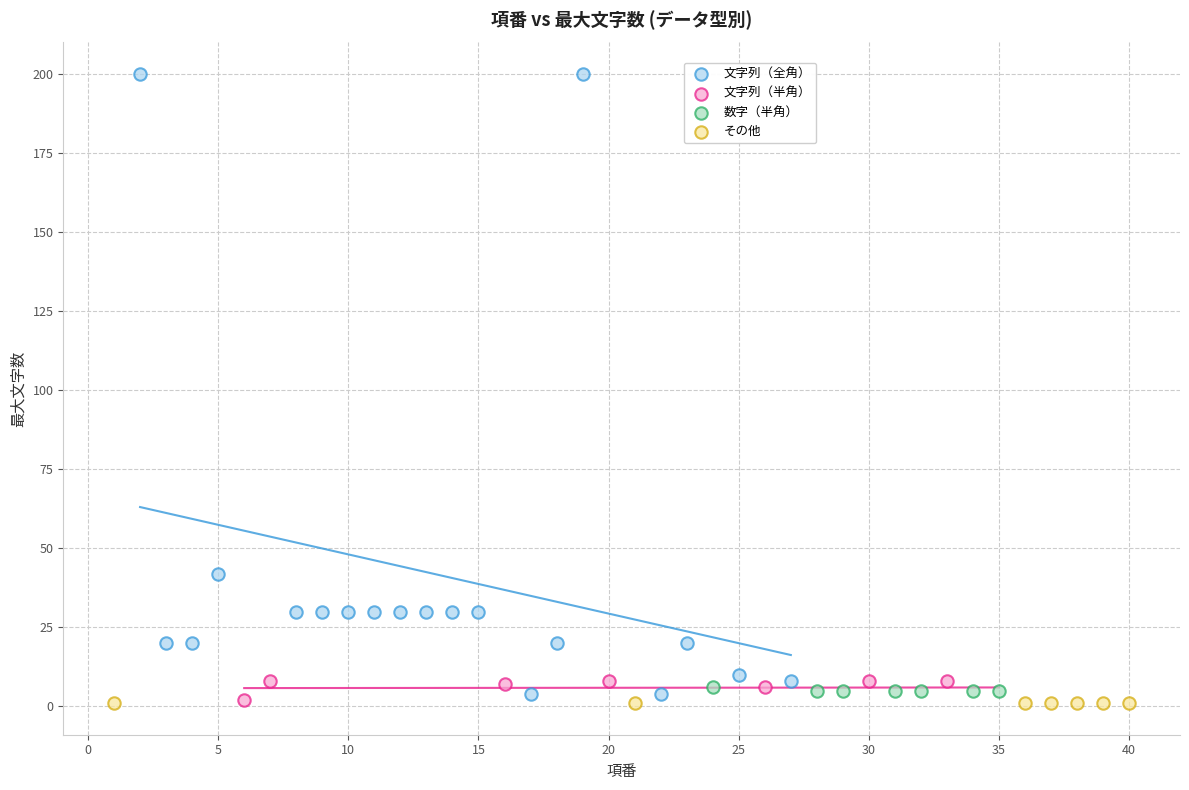

Which series reaches the maximum Y coordinate?

文字列（全角）